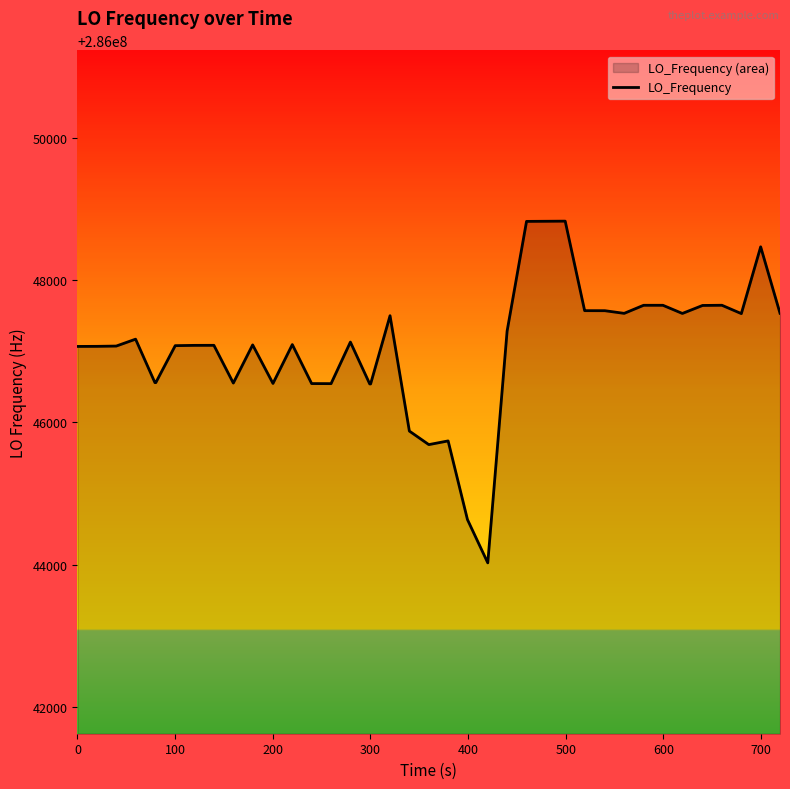

What is the maximum value shown in the chart?

286048827.7